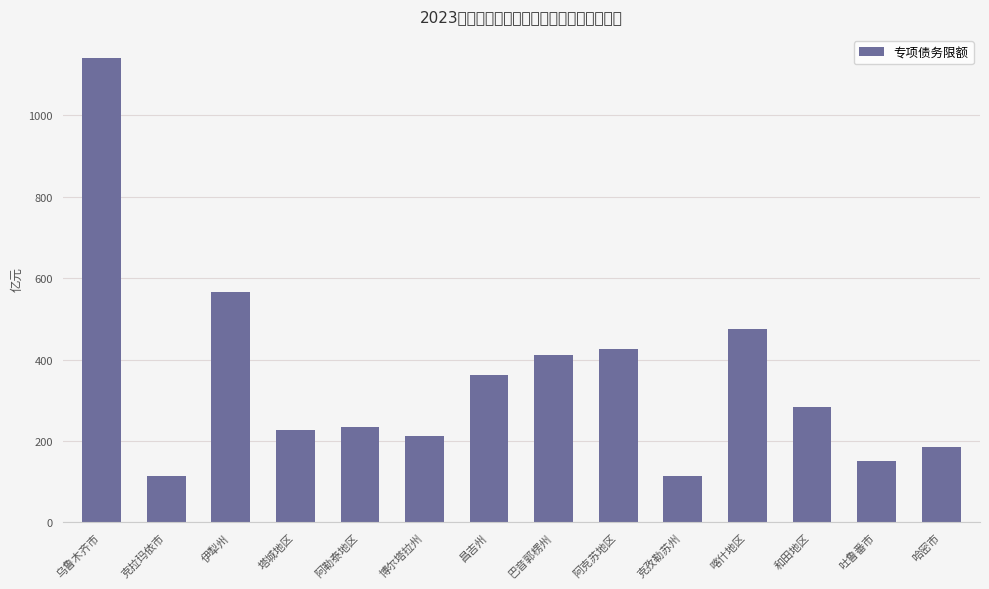

Reading left to right, transcribe all the data shown in this chart.

1141.0	113.9	565.9	226.1	233.7	211.0	361.1	411.6	425.6	114.7	474.0	283.3	150.6	185.4